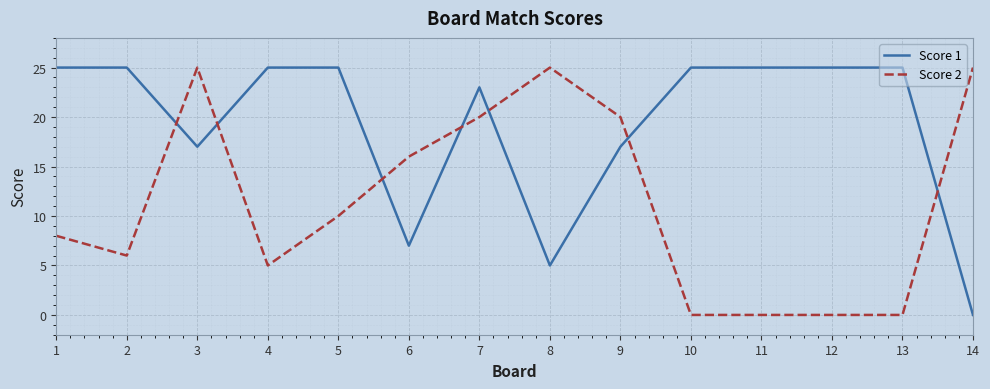

Is the value of Score 1 at 10 greater than the value of Score 2 at 5?

Yes